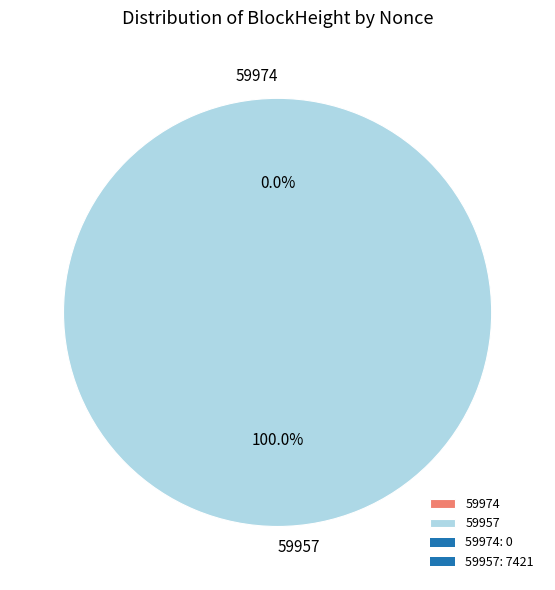

Which has a higher value, 59957 or 59974?

59957